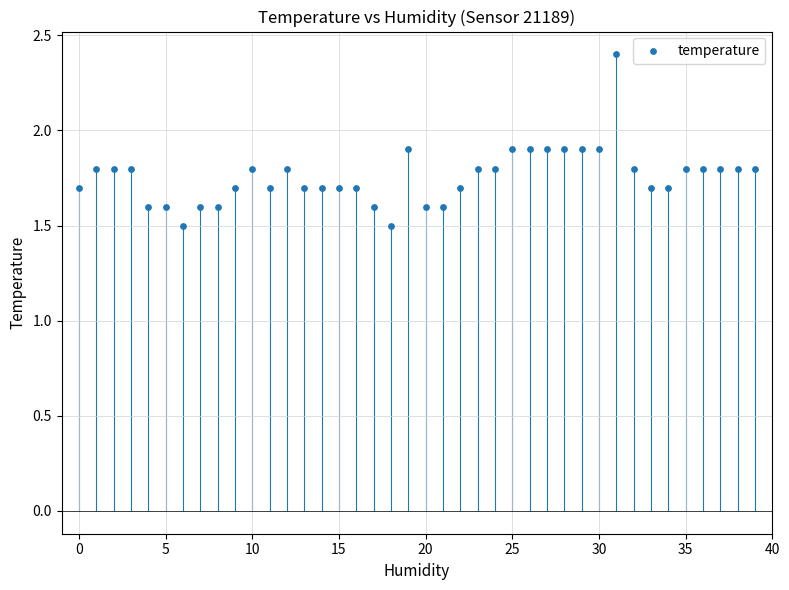

What is the range of Y values (max minus min)?

0.9